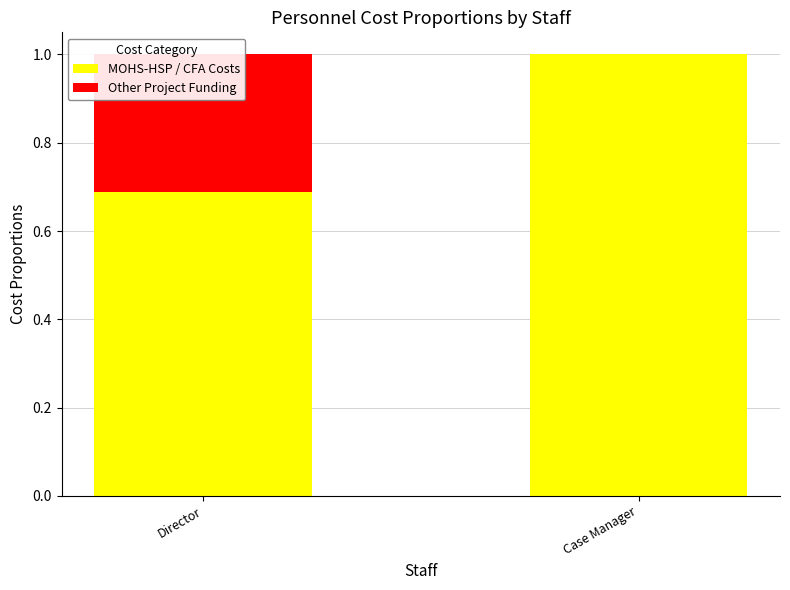

Rank the categories by MOHS-HSP / CFA Costs value from lowest to highest.

Director, Case Manager